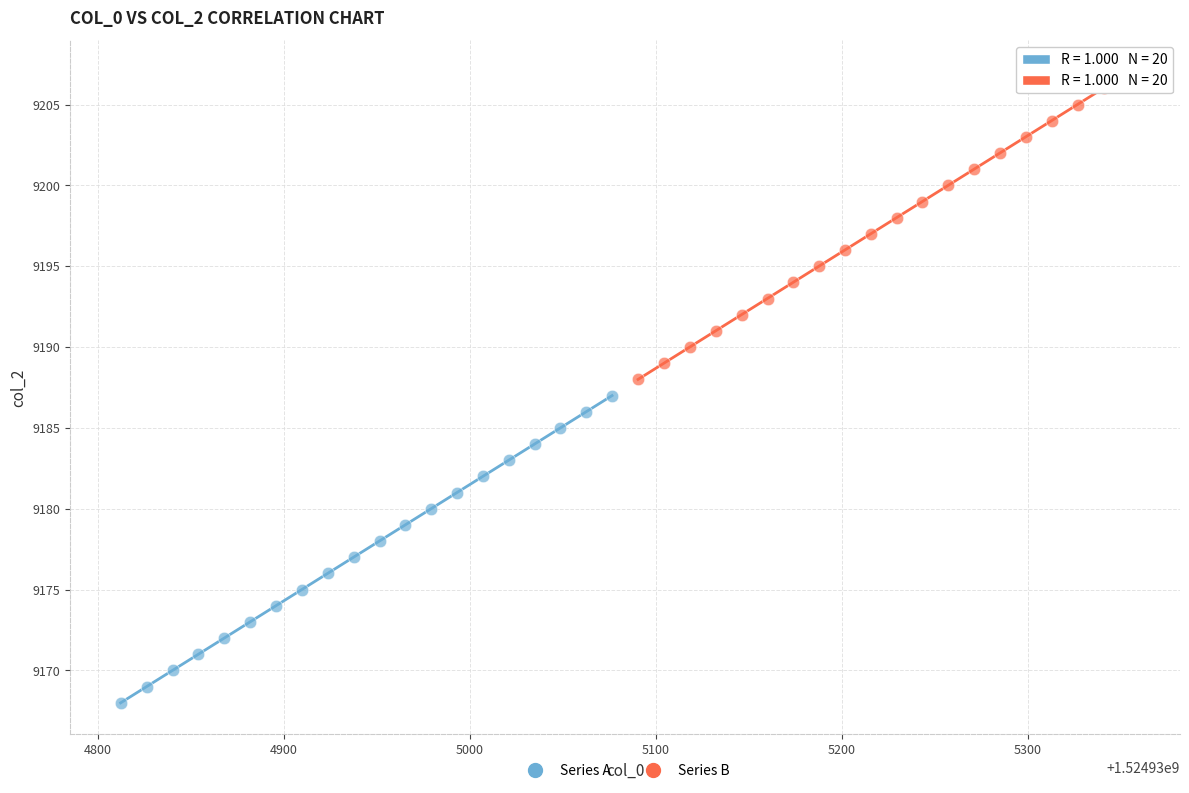

Which series contains the lowest Y value?

Series A